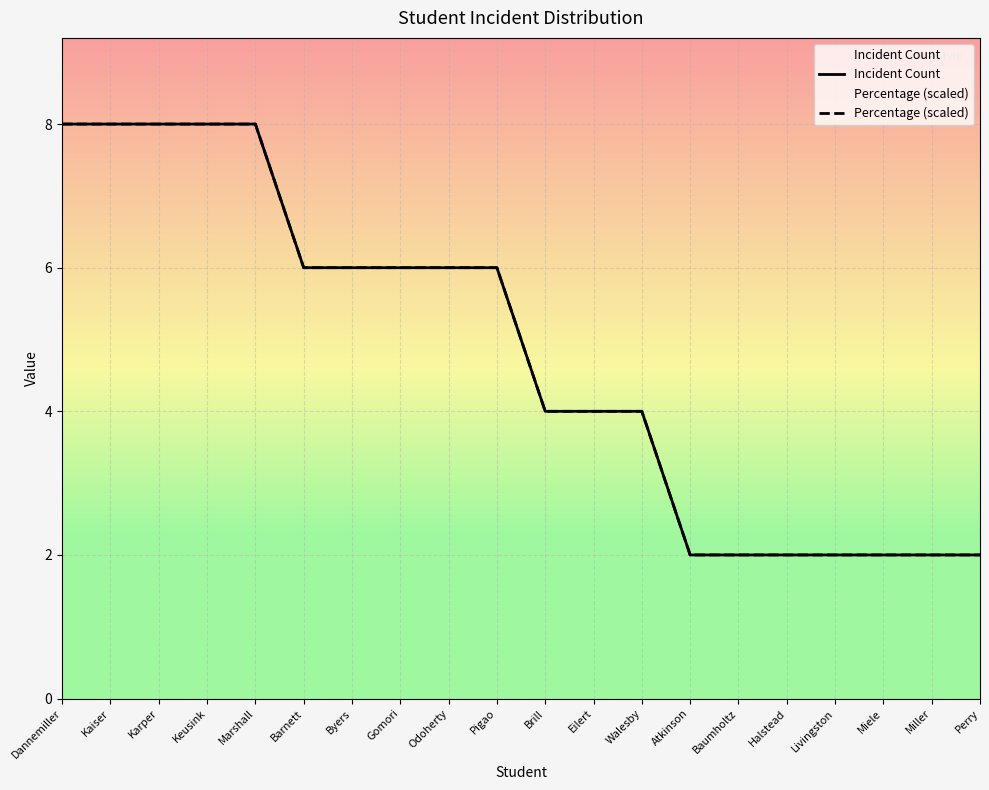

True or false: Incident Count and Percentage (scaled) intersect in this chart.

False